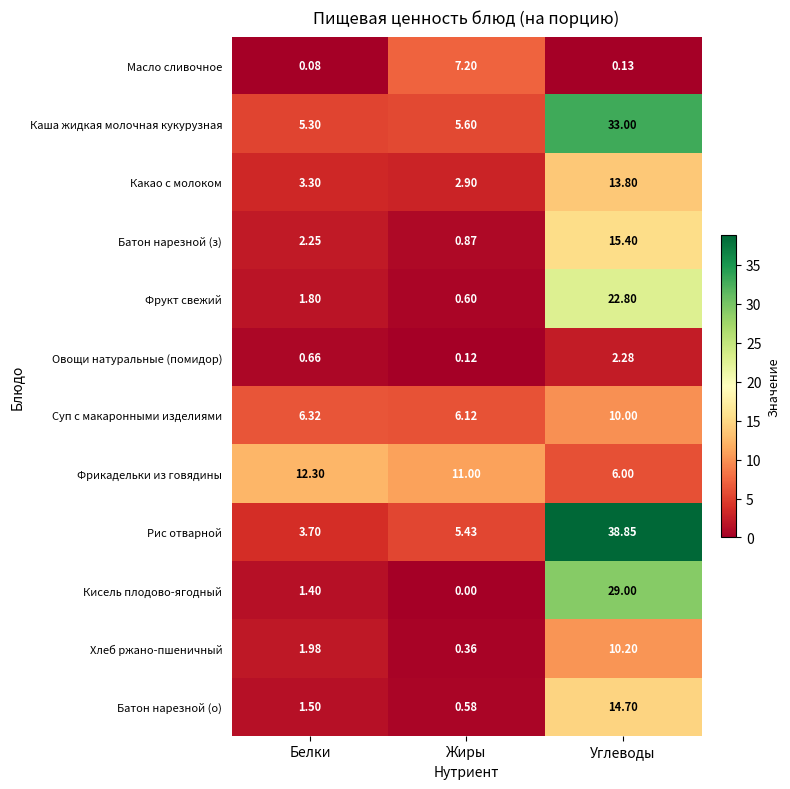

Which category has the highest value in the Суп с макаронными изделиями series?

Углеводы